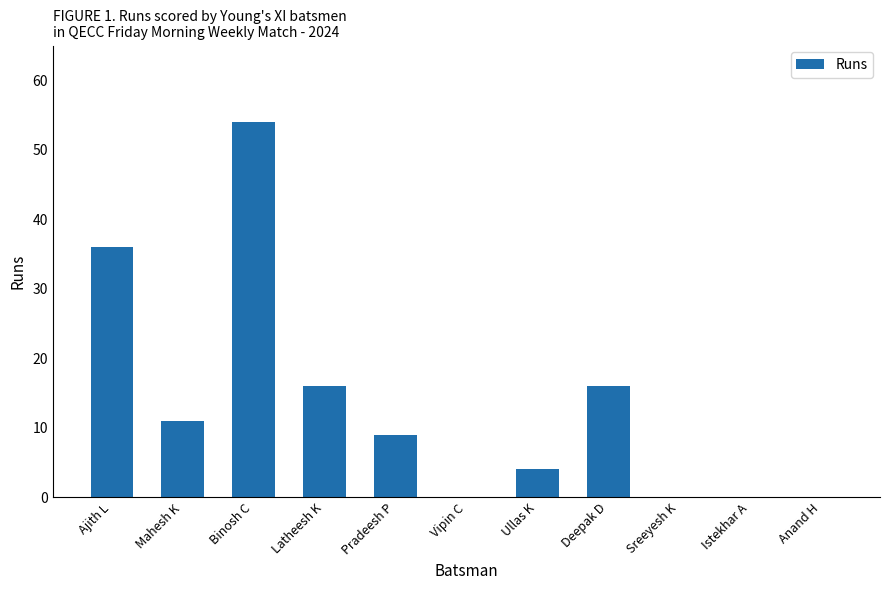

What is the sum of all values?

146